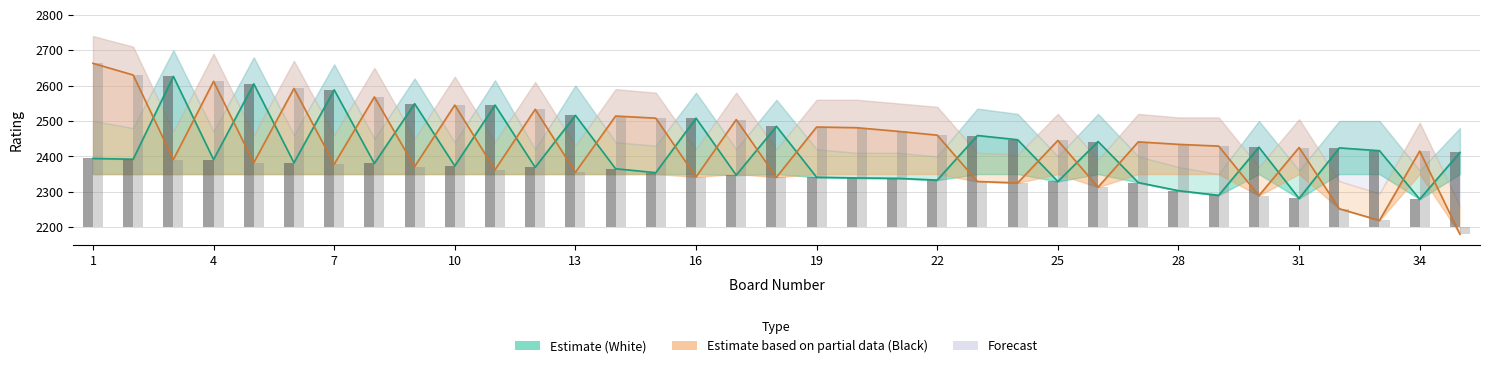

Reading right to left, extract all data points from this chart.

White_Rating: 35=2411	34=2279	33=2416	32=2424	31=2281	30=2426	29=2290	28=2303	27=2326	26=2442	25=2329	24=2447	23=2459	22=2333	21=2338	20=2339	19=2341	18=2485	17=2347	16=2508	15=2354	14=2365	13=2516	12=2369	11=2545	10=2373	9=2549	8=2380	7=2588	6=2382	5=2605	4=2391	3=2626	2=2392	1=2394
Black_Rating: 35=2180	34=2415	33=2219	32=2252	31=2425	30=2289	29=2429	28=2434	27=2441	26=2313	25=2445	24=2325	23=2329	22=2460	21=2471	20=2481	19=2483	18=2341	17=2504	16=2342	15=2508	14=2514	13=2355	12=2533	11=2362	10=2545	9=2371	8=2568	7=2378	6=2592	5=2382	4=2612	3=2391	2=2630	1=2663
White_Upper: 35=211	34=79	33=216	32=224	31=81	30=226	29=90	28=103	27=126	26=242	25=129	24=247	23=259	22=133	21=138	20=139	19=141	18=285	17=147	16=308	15=154	14=165	13=316	12=169	11=345	10=173	9=349	8=180	7=388	6=182	5=405	4=191	3=426	2=192	1=194
Black_Upper: 35=-20	34=215	33=19	32=52	31=225	30=89	29=229	28=234	27=241	26=113	25=245	24=125	23=129	22=260	21=271	20=281	19=283	18=141	17=304	16=142	15=308	14=314	13=155	12=333	11=162	10=345	9=171	8=368	7=178	6=392	5=182	4=412	3=191	2=430	1=463